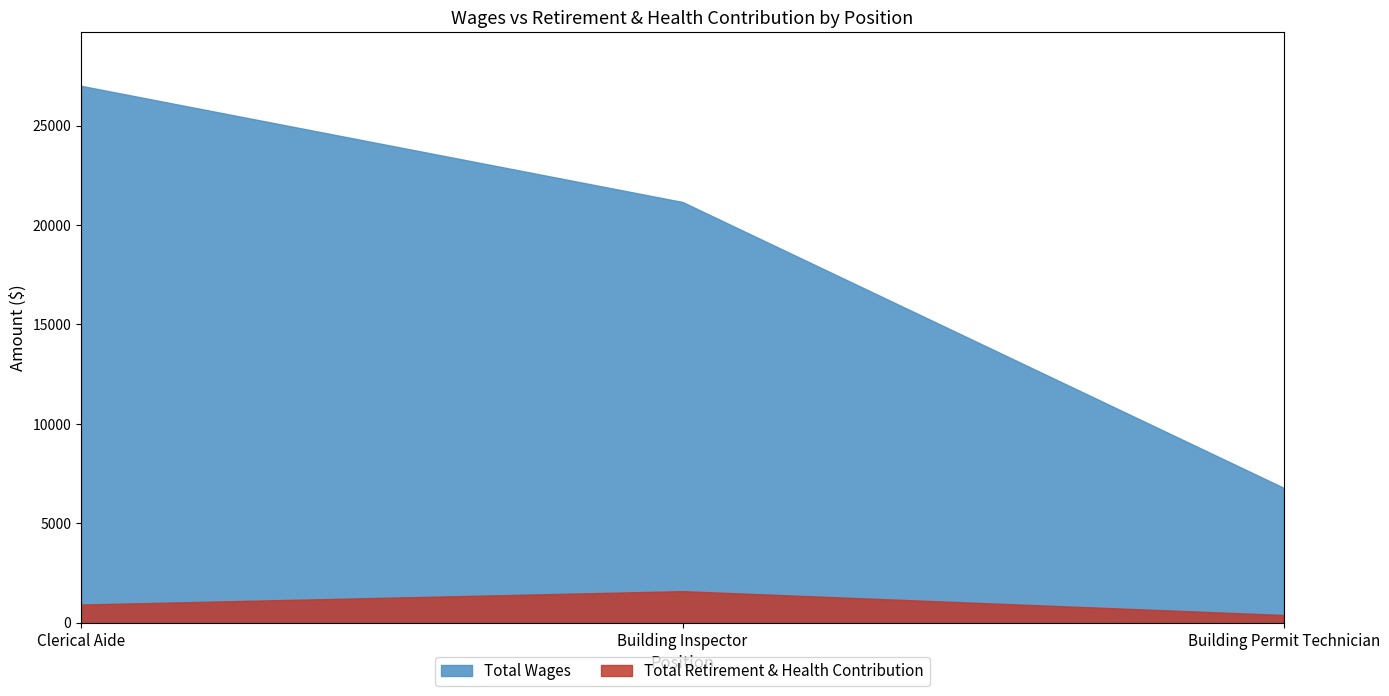

Where does the Total Wages series first go above 21157?

Clerical Aide